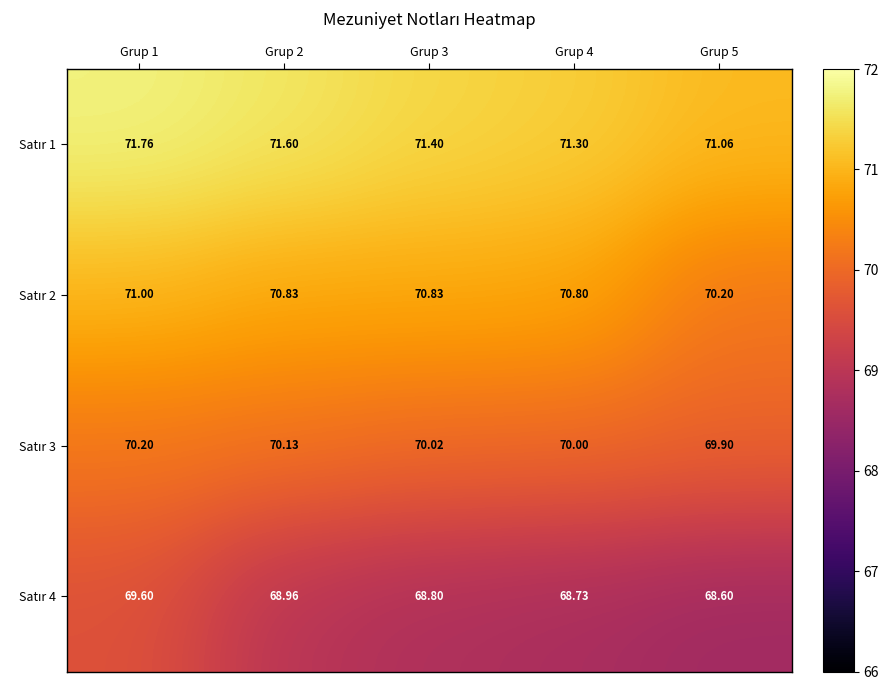

Which series has the largest total across all categories?

Satır 1